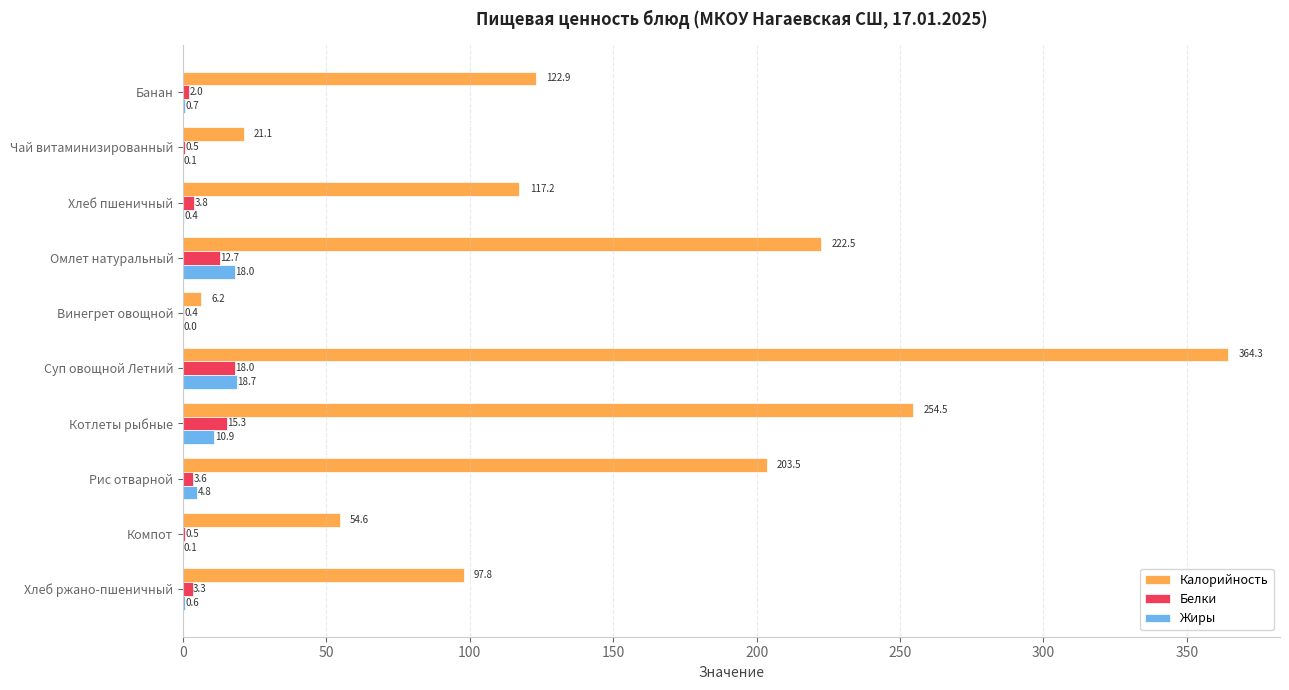

Which series changed the most between Банан and Рис отварной?

Калорийность